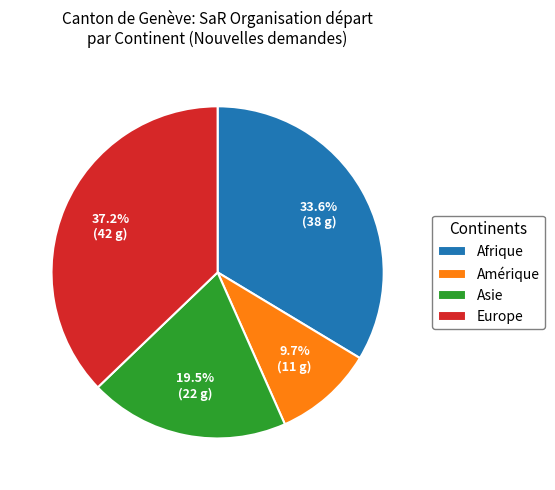

To the nearest percent, what is the difference between the Asie and Amérique slice percentages?

10%